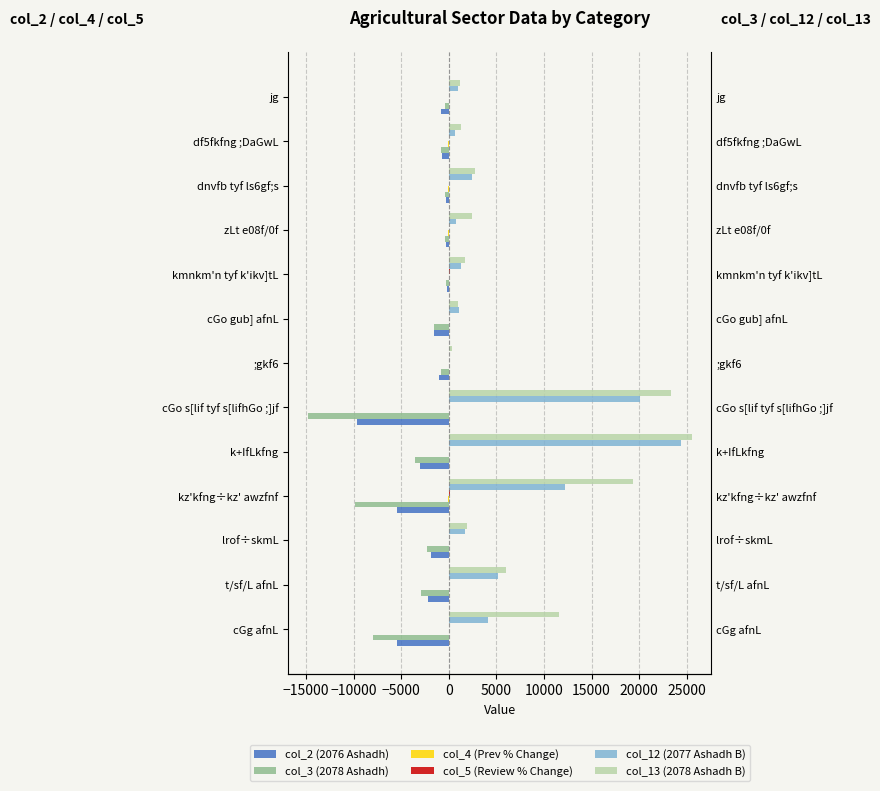

What is the value of the col_12 (2077 Ashadh B) bar at the 7th from the left?

1.6